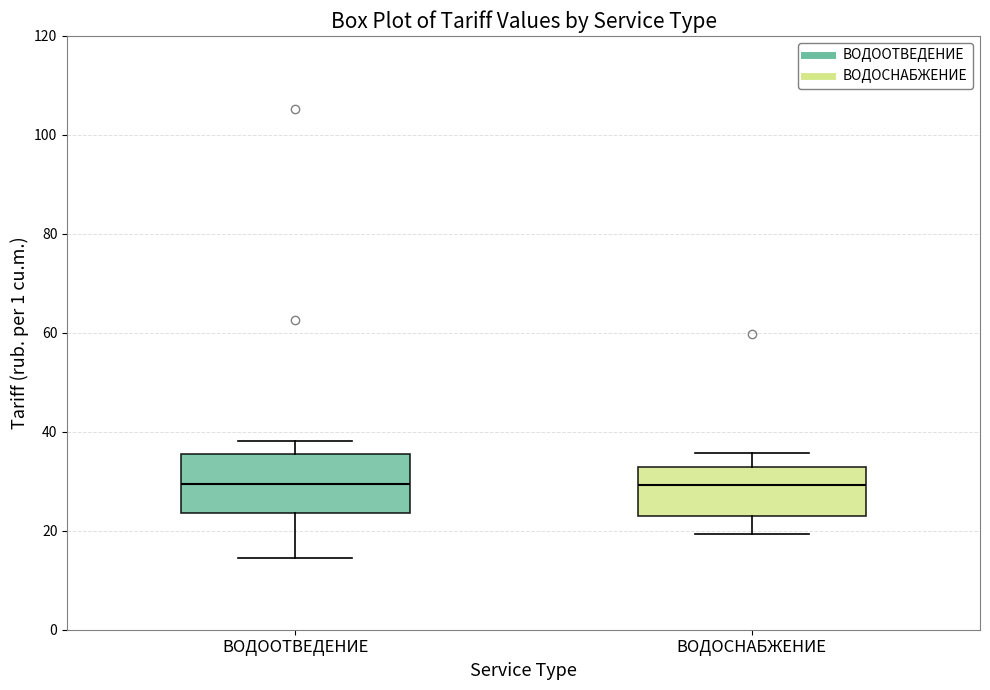

Where does the lower whisker of the box for ВОДООТВЕДЕНИЕ end on the y-axis? The values are not printed on the chart, so give them approximately, as read against the axis.

14